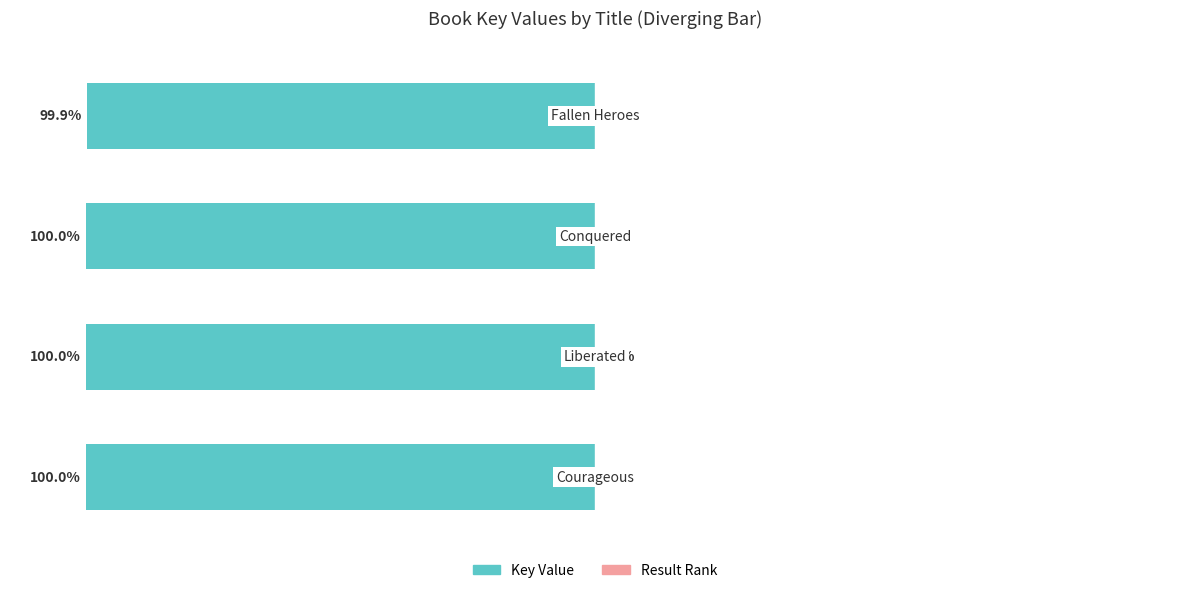

What is the difference between the maximum and minimum values in the Key (teal) series?

0.1